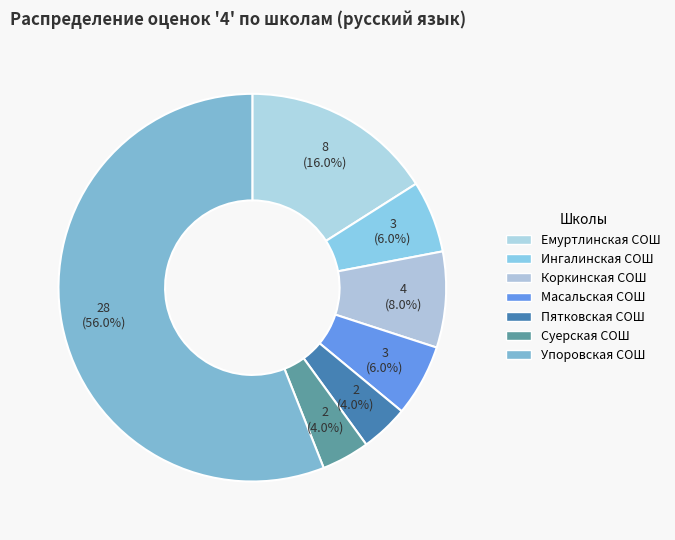

Count the number of slices in the pie.

7